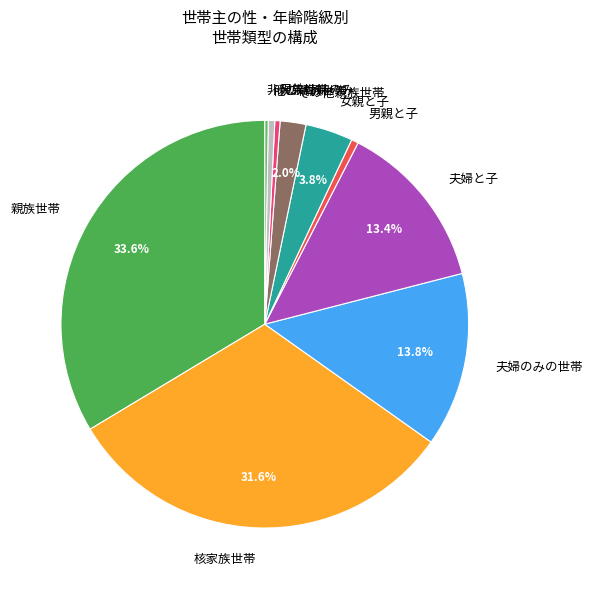

How much of the chart is everything except 夫婦のみの世帯?

86.2%